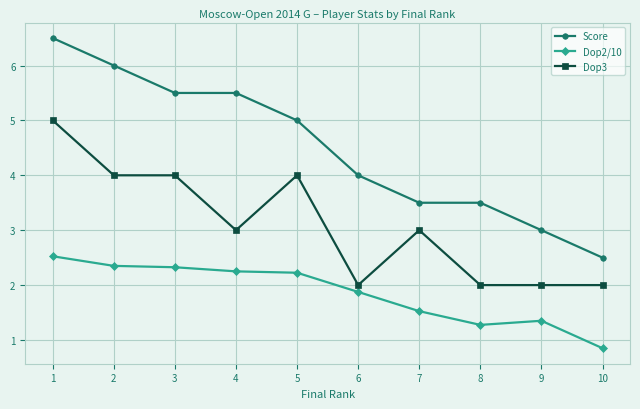

True or false: Score has more than 2 points higher than both neighbors.

False